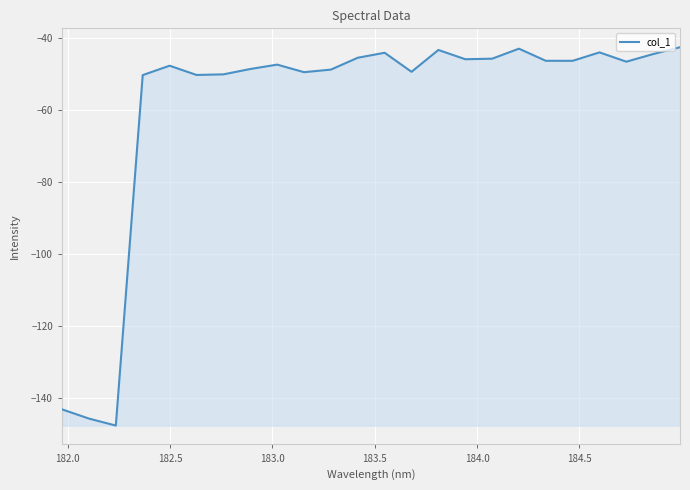

What is the minimum value shown in the chart?

-147.6